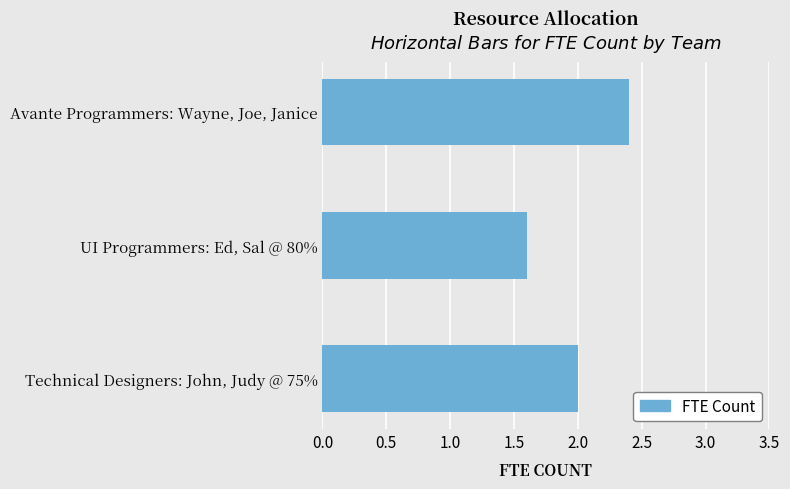

Between UI Programmers: Ed, Sal @ 80% and Avante Programmers: Wayne, Joe, Janice, which is larger?

Avante Programmers: Wayne, Joe, Janice